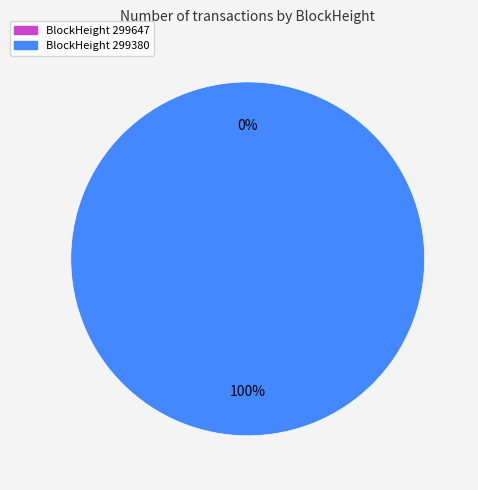

To the nearest percent, what is the combined percentage of 299380 and 299647?

100%